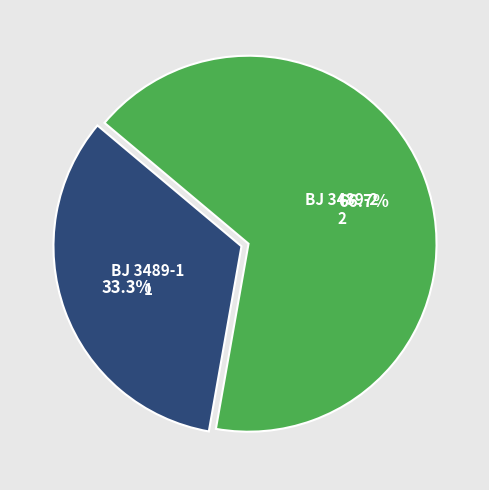

What percentage is the BJ 3489-2 slice, to the nearest percent?

67%